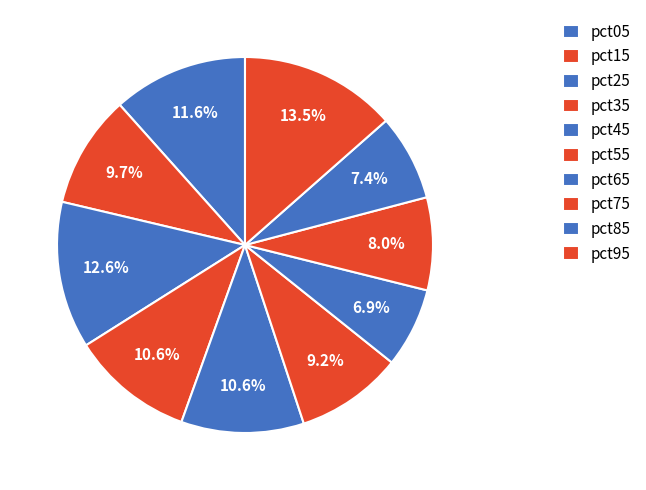

Does pct55 represent more than half of the total?

No